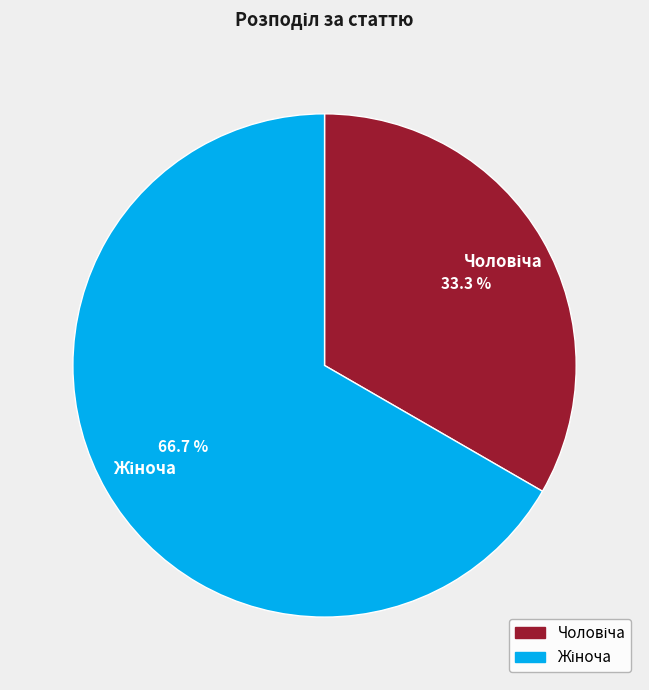

True or false: Чоловіча accounts for 33% of the total.

True